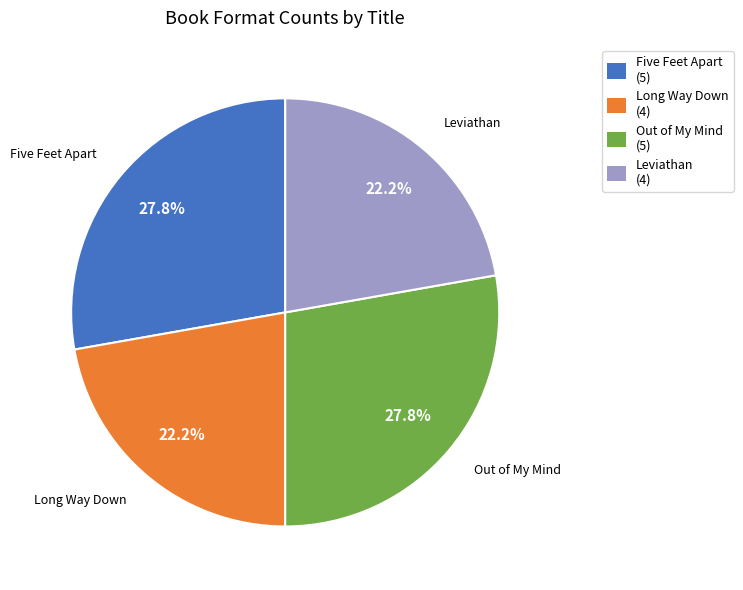

How many slices are in this pie chart?

4